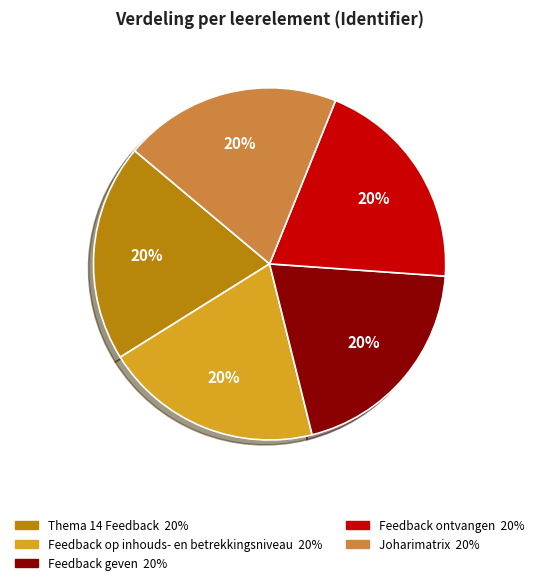

How many slices are in this pie chart?

5